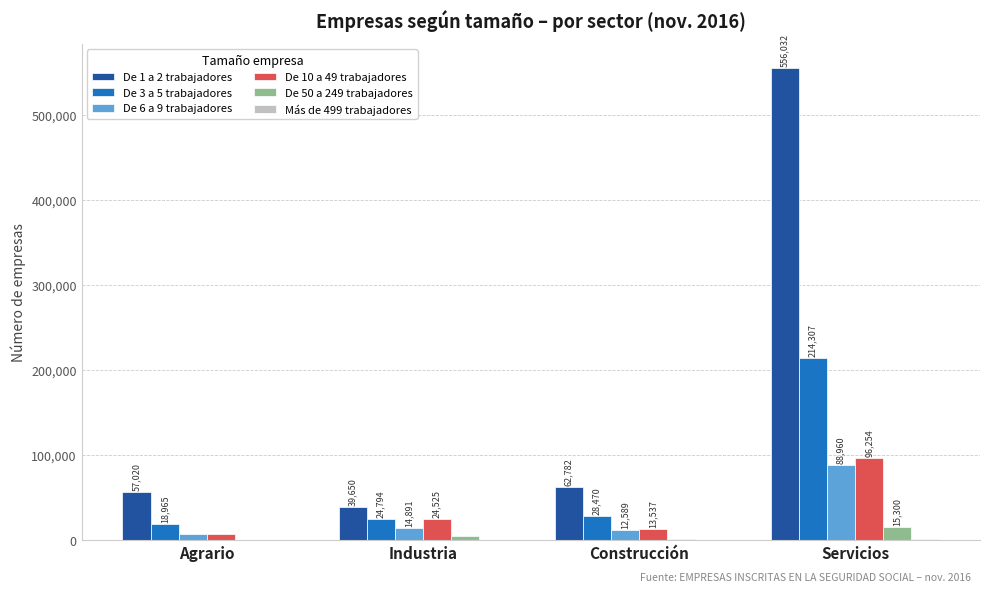

Between Agrario and Servicios, which series saw the biggest shift?

De 1 a 2 trabajadores